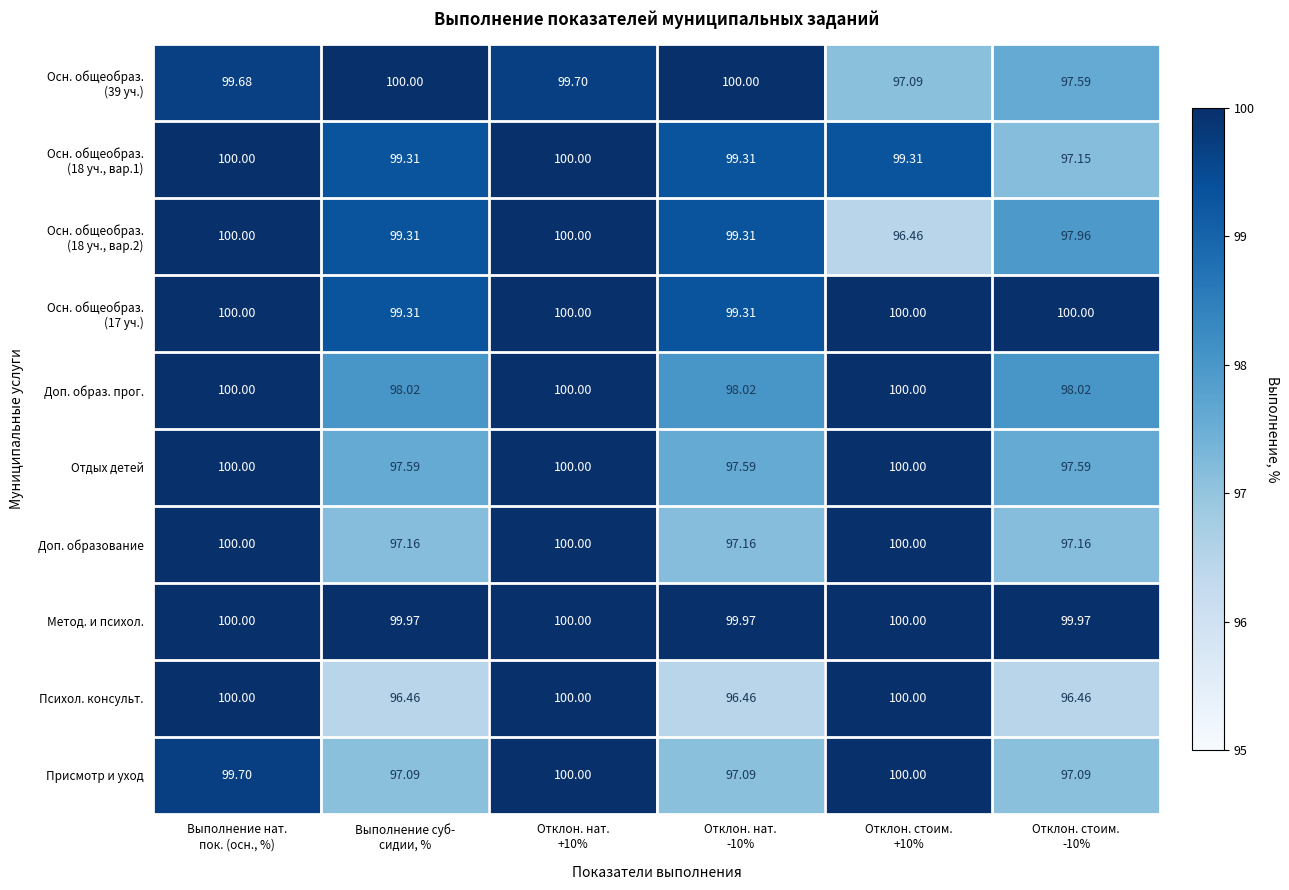

Which series has the largest total across all categories?

Метод. и психол.